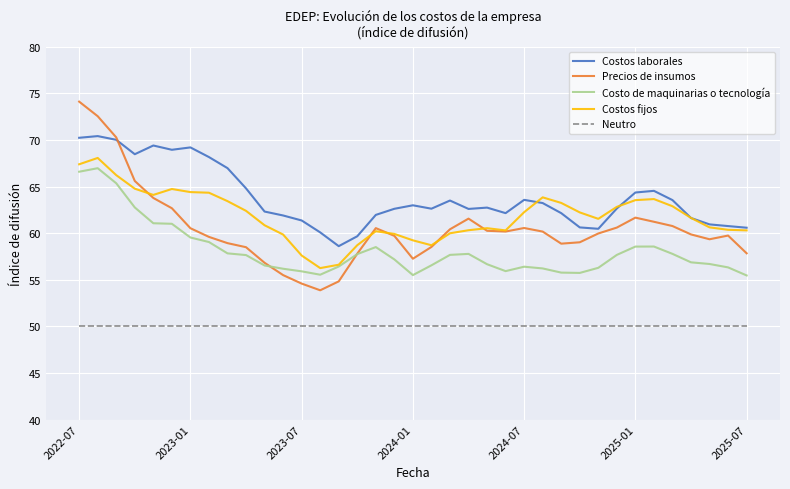

What is the greatest value displayed?

74.1